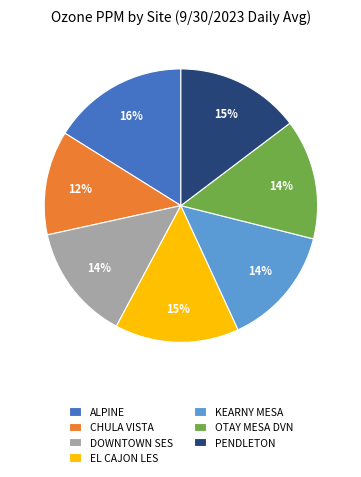

Is OTAY MESA DVN the majority of the pie?

No